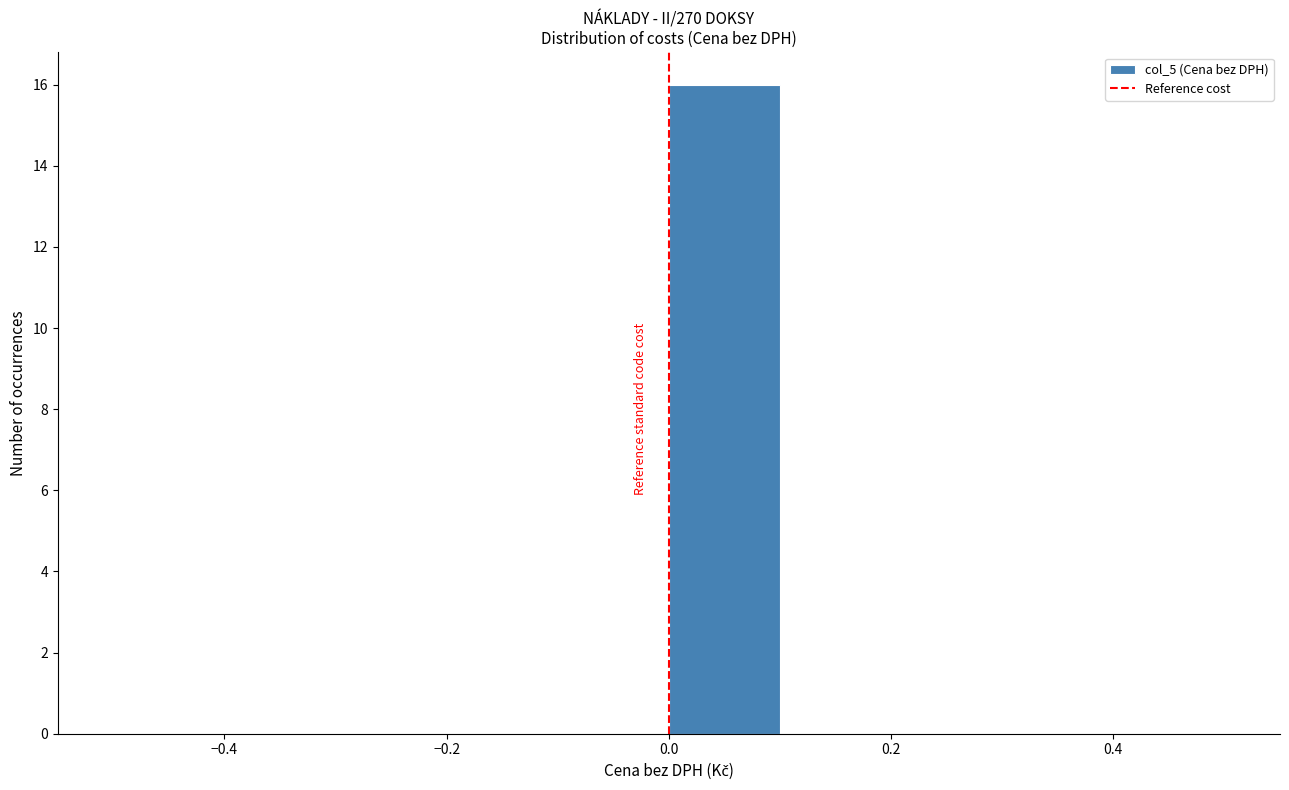

Which range on the x-axis has the tallest bar?

0.0 to 0.1